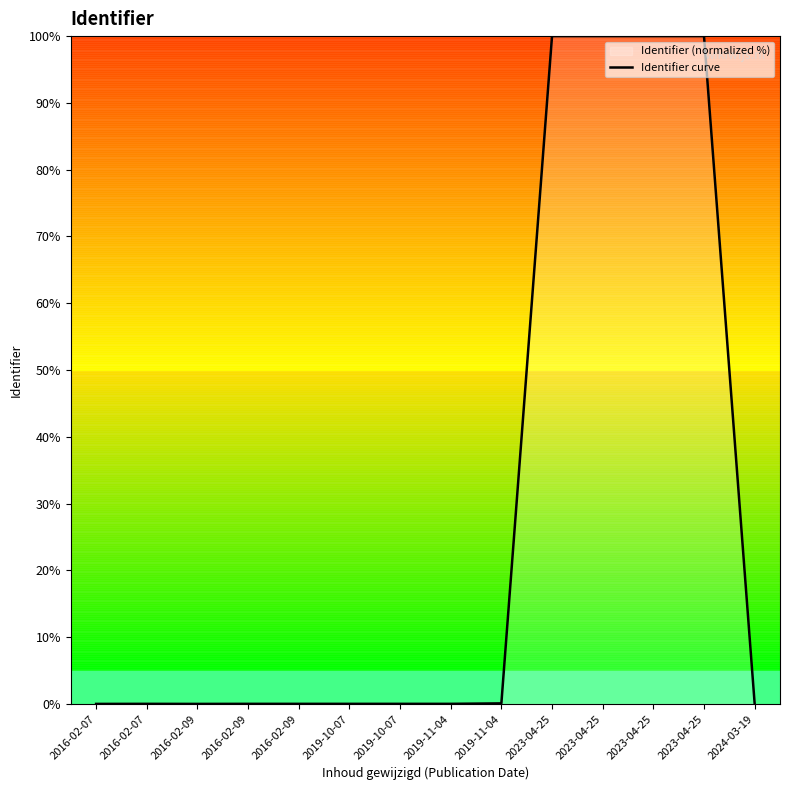

Reading right to left, extract all data points from this chart.

0.0	100.0	100.0	100.0	100.0	0.1	0.0	0.0	0.0	0.0	0.0	0.0	0.0	0.0